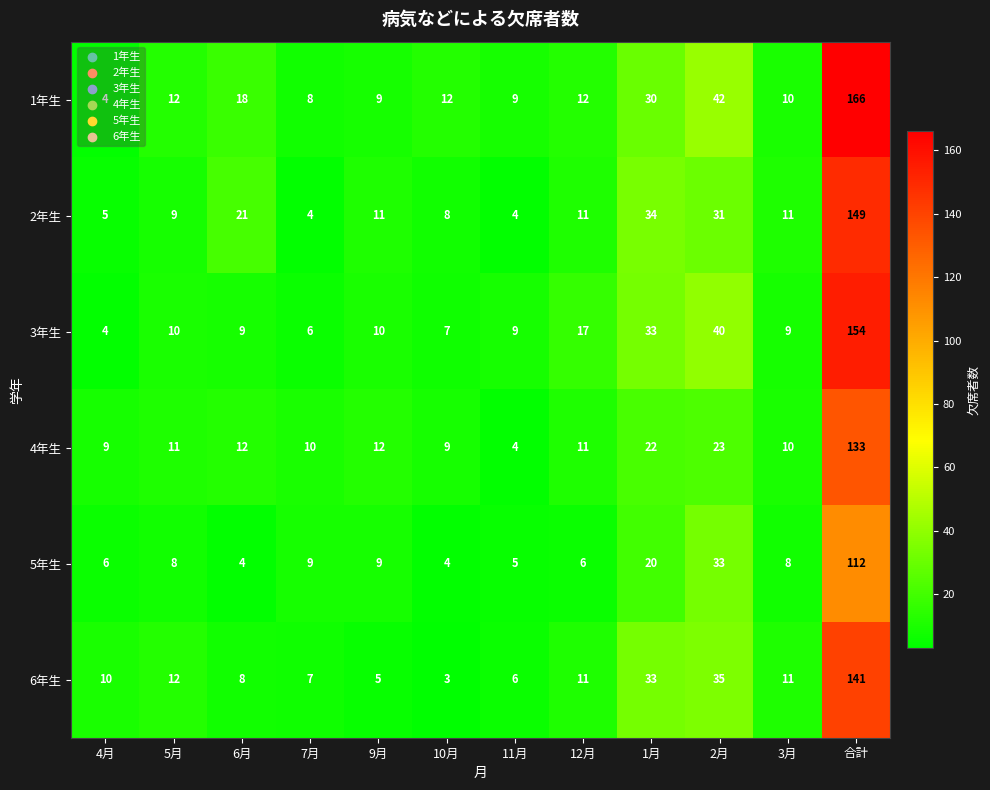

What is the difference between the maximum and minimum values in the 2年生 series?

145